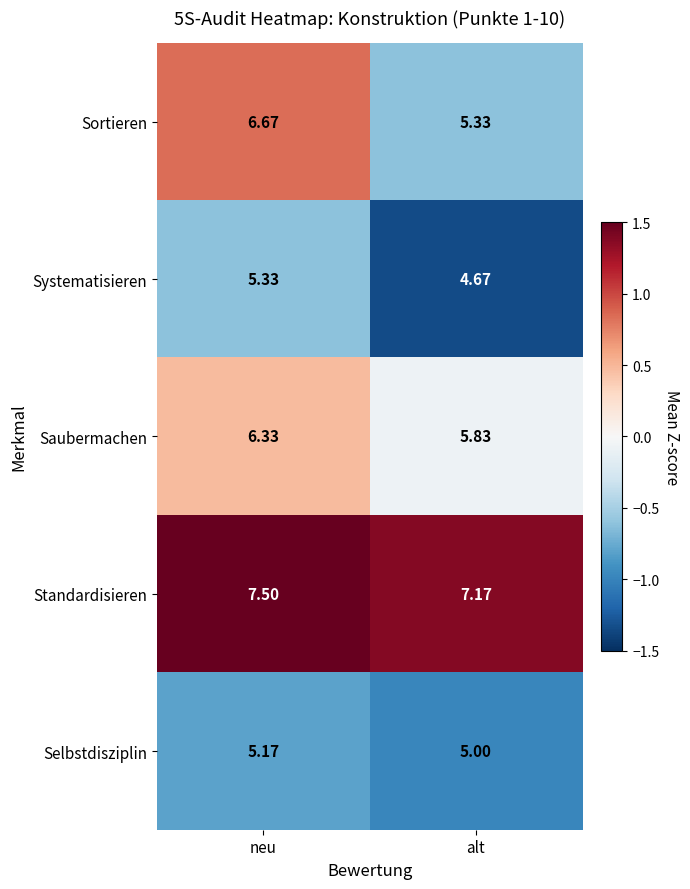

Rank the series by their maximum value, from highest to lowest.

Standardisieren, Sortieren, Saubermachen, Systematisieren, Selbstdisziplin